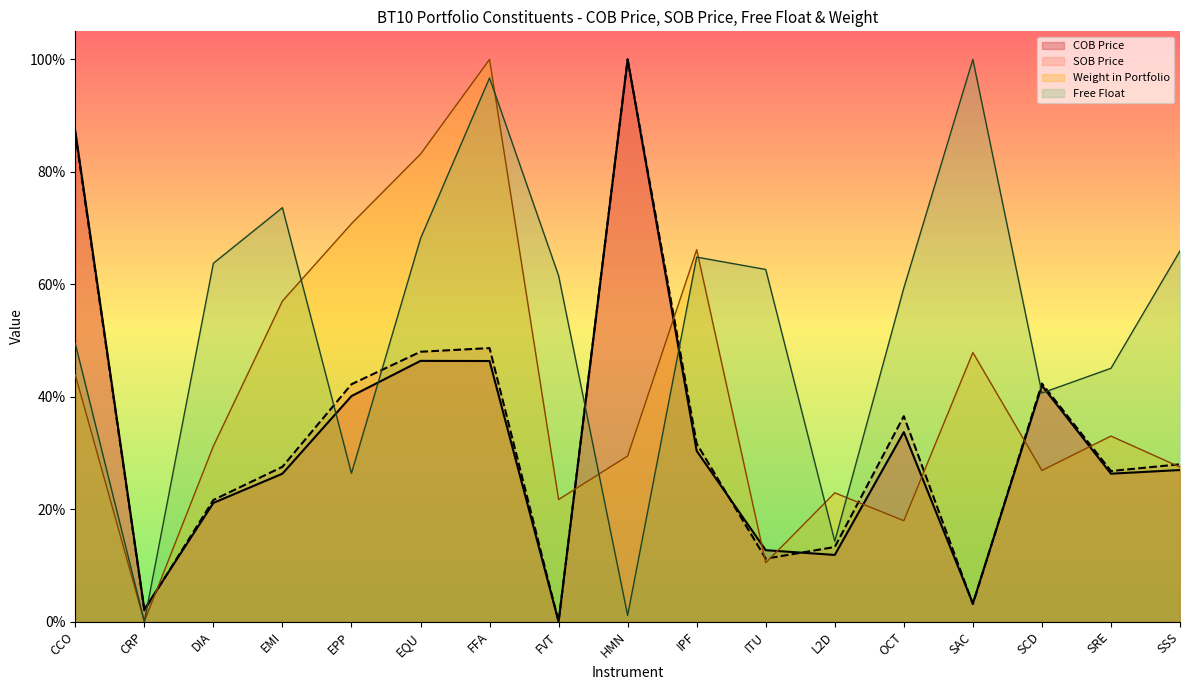

True or false: COB Price and SOB Price intersect in this chart.

True